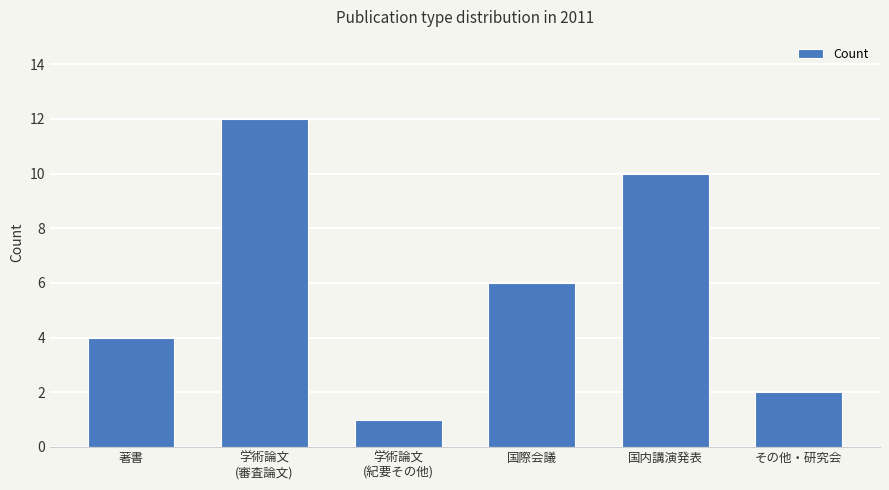

List the labels in order of value, smallest first.

学術論文
(紀要その他), その他・研究会, 著書, 国際会議, 国内講演発表, 学術論文
(審査論文)